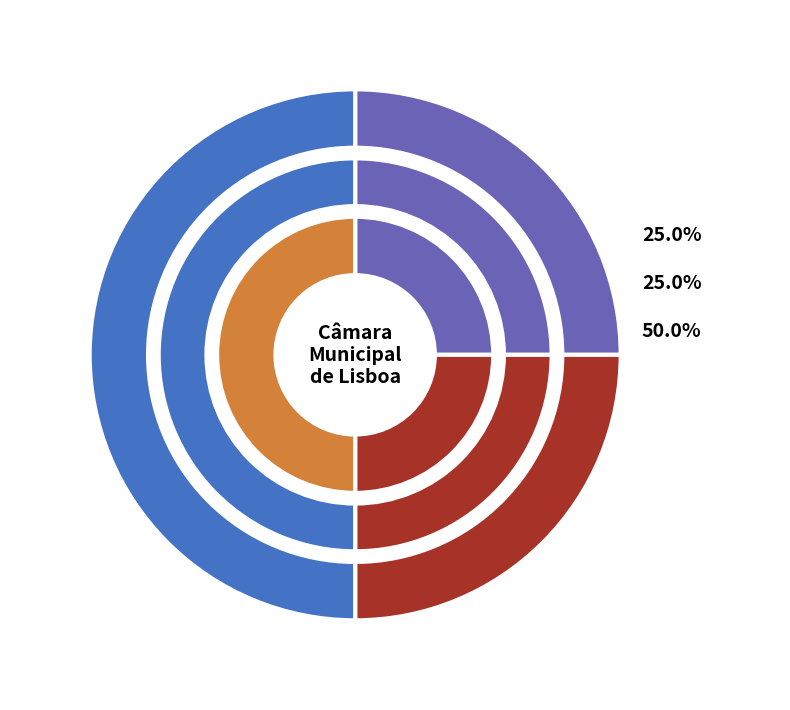

To the nearest percent, what percentage of the pie is Modelo Analitico - Emergencia (UCD Lab)?

50%